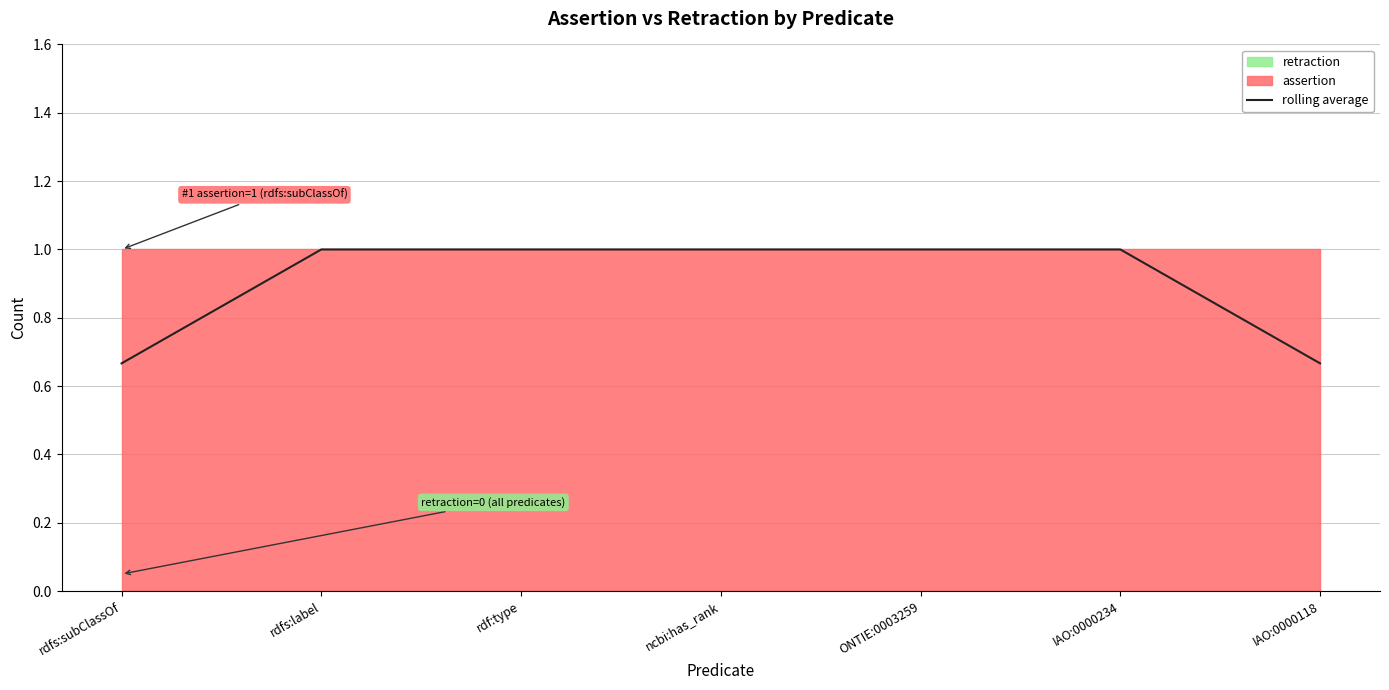

Where is the data nearest to the value 0?

rdfs:subClassOf